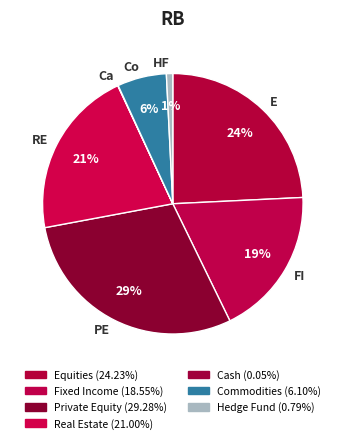

True or false: FI accounts for 19% of the total.

True